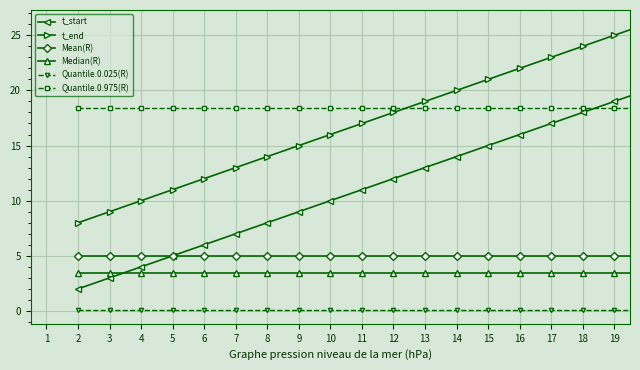

What is the value of the Mean(R) point at the 7th from the left?

5.0